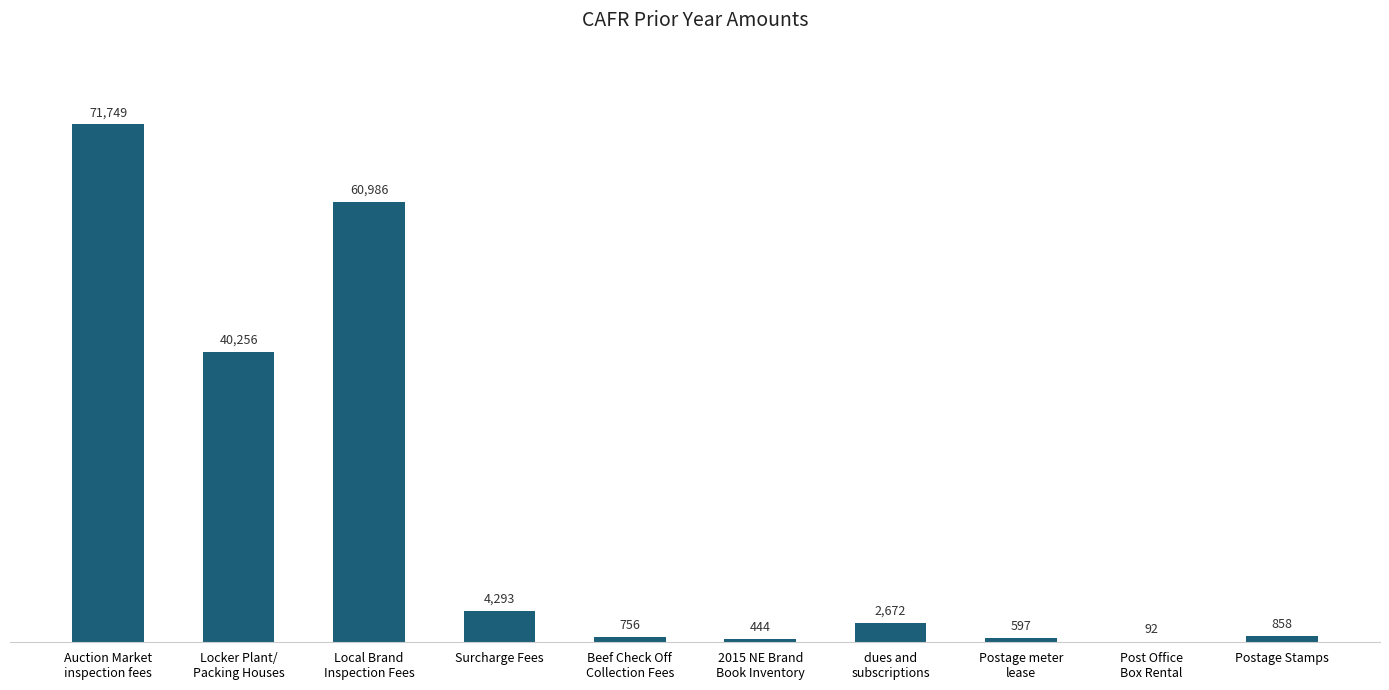

The value at Surcharge Fees is 4292.6. True or false?

True